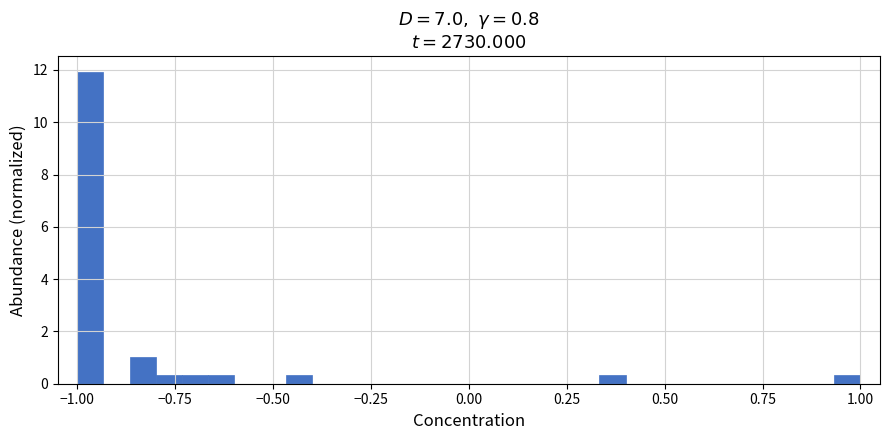

Around what value on the x-axis is the tallest bar? Give the approximate position of its centre, as read against the axis.

-0.95